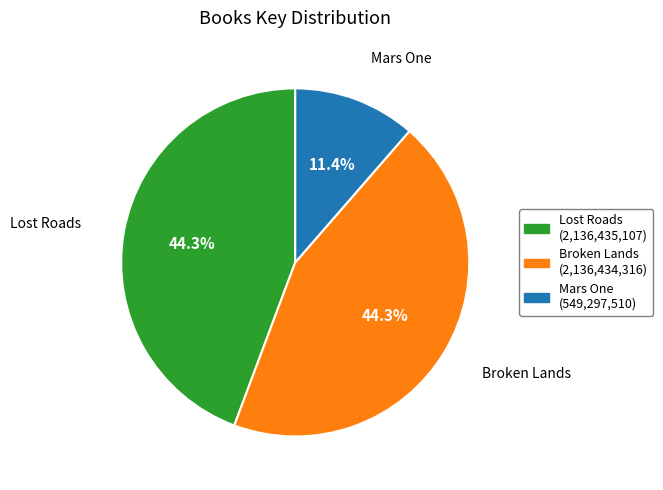

Count the number of slices in the pie.

3